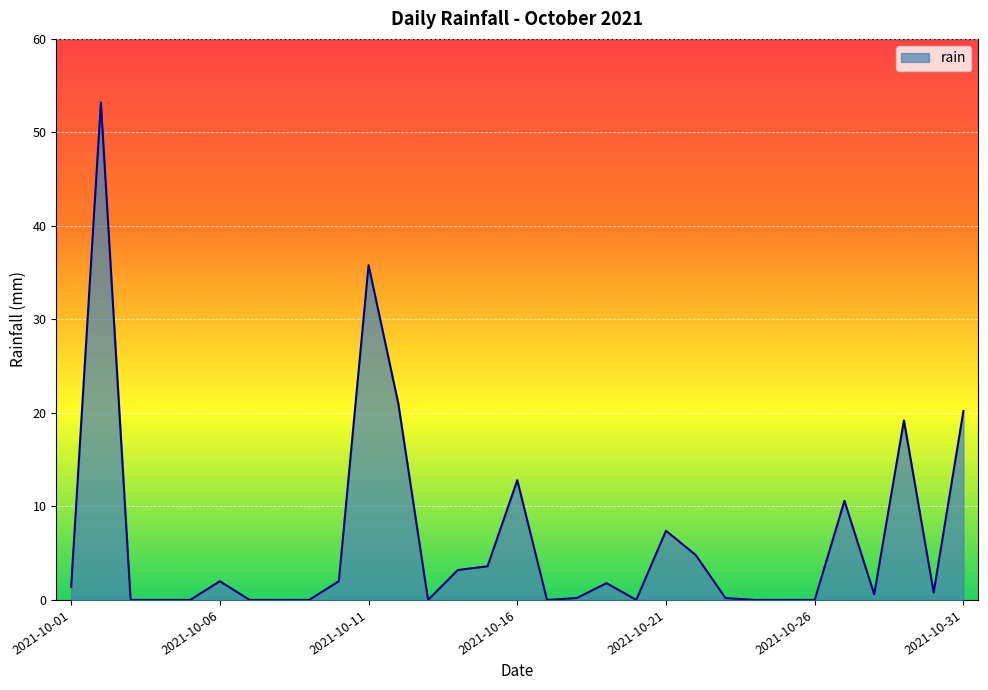

What is the greatest value displayed?

53.2